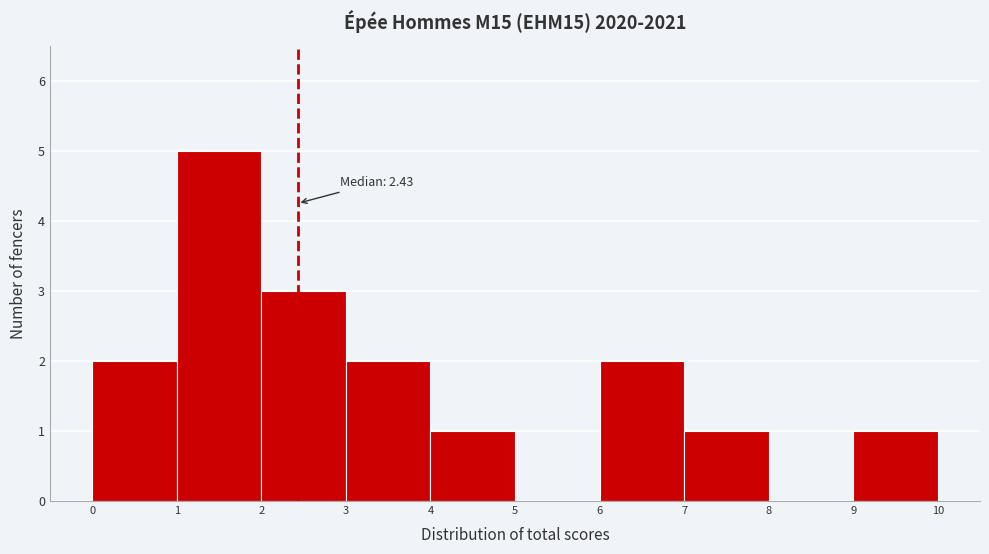

Which range on the x-axis has the tallest bar?

1 to 2